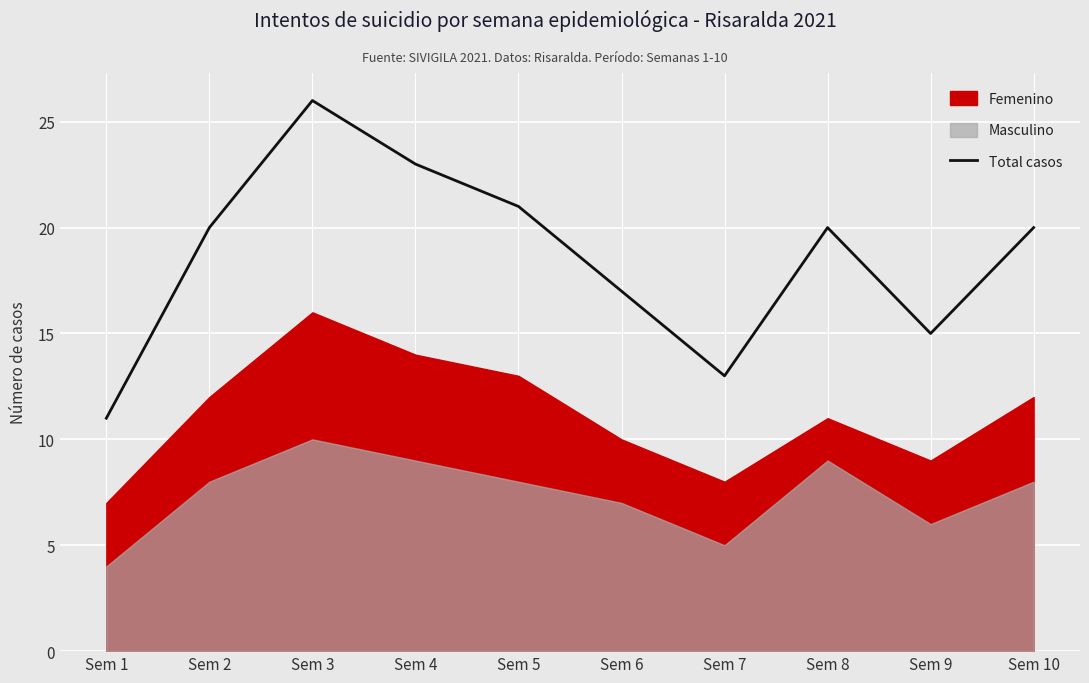

At which label does Total casos reach its peak?

Sem 3